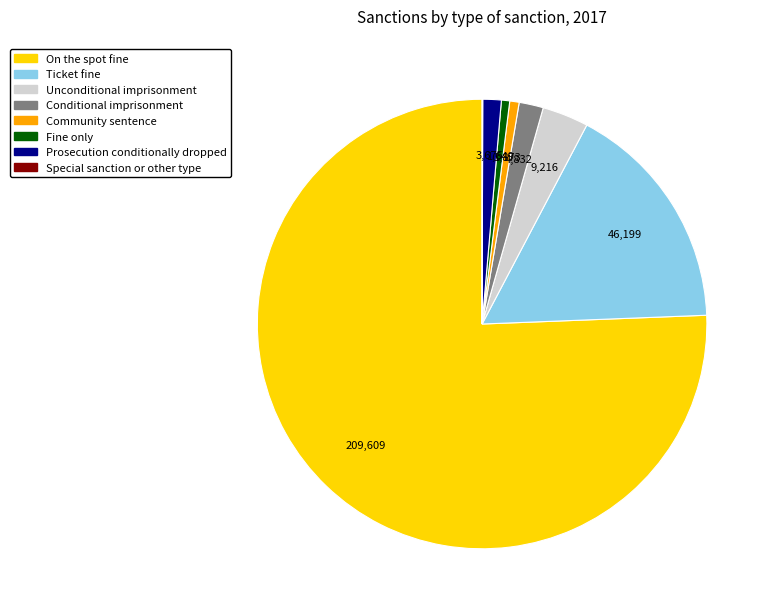

Between Unconditional imprisonment and Ticket fine, which is larger?

Ticket fine